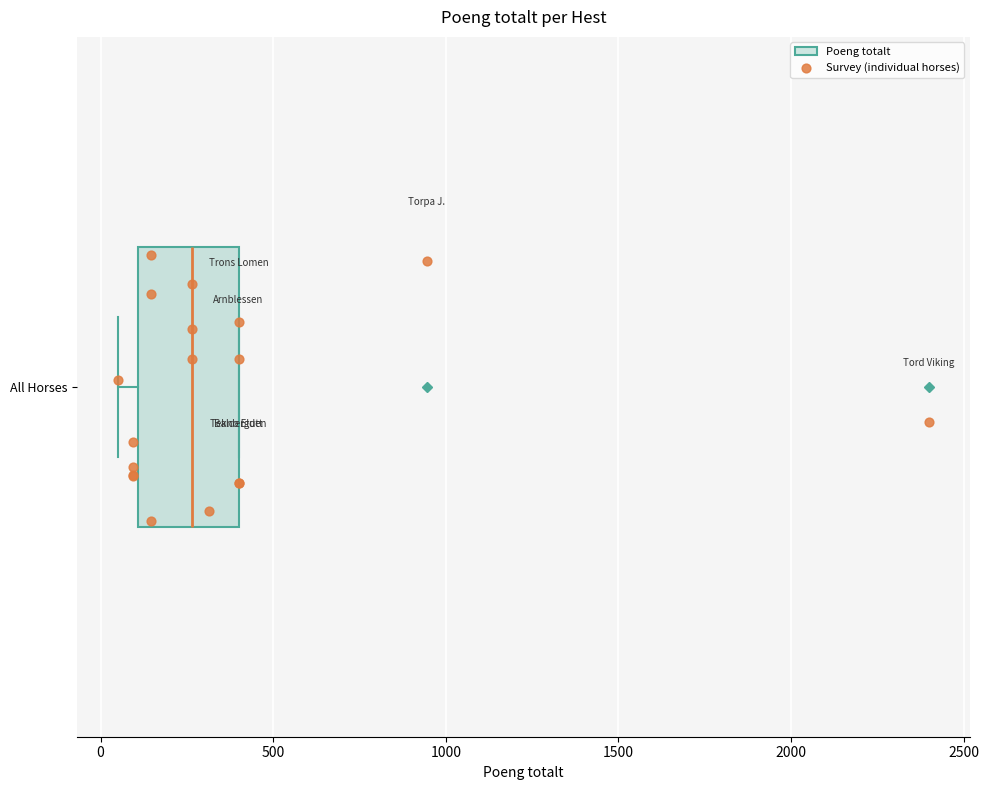

Read this box plot against the x-axis: the position of the median line, the range covered by the box, and the ends of both whiskers. The values are not printed on the chart, so give them approximately, as read against the axis.

median 250, box 100 to 400, whiskers 50 to 400